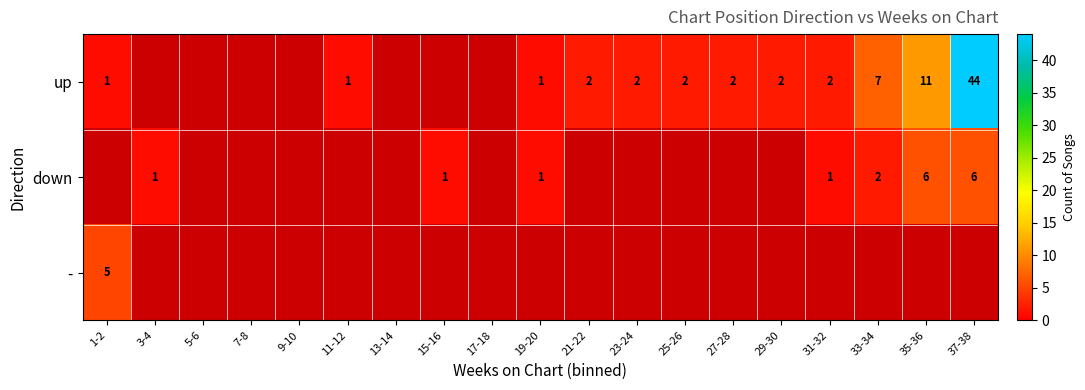

Count the number of data series in this chart.

3